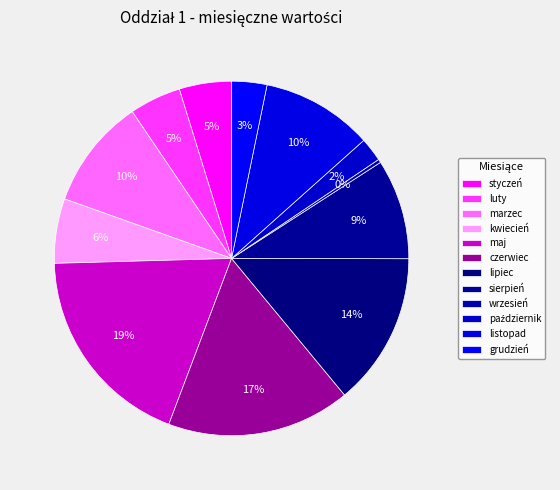

What is the change in value from sierpień to listopad?

+5.9